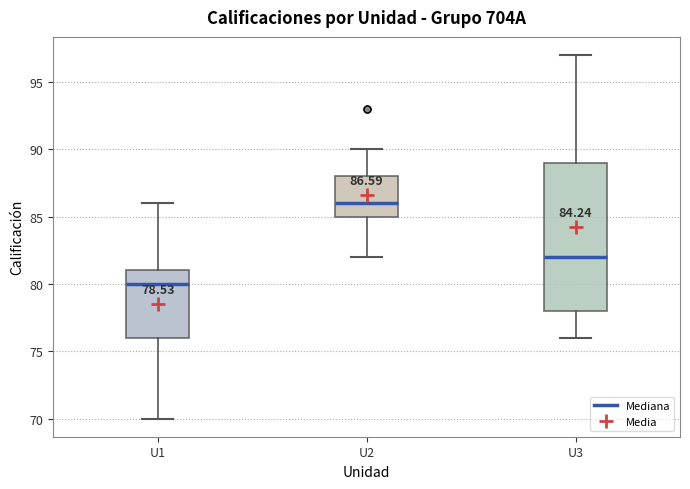

Which box has the highest median line?

U2